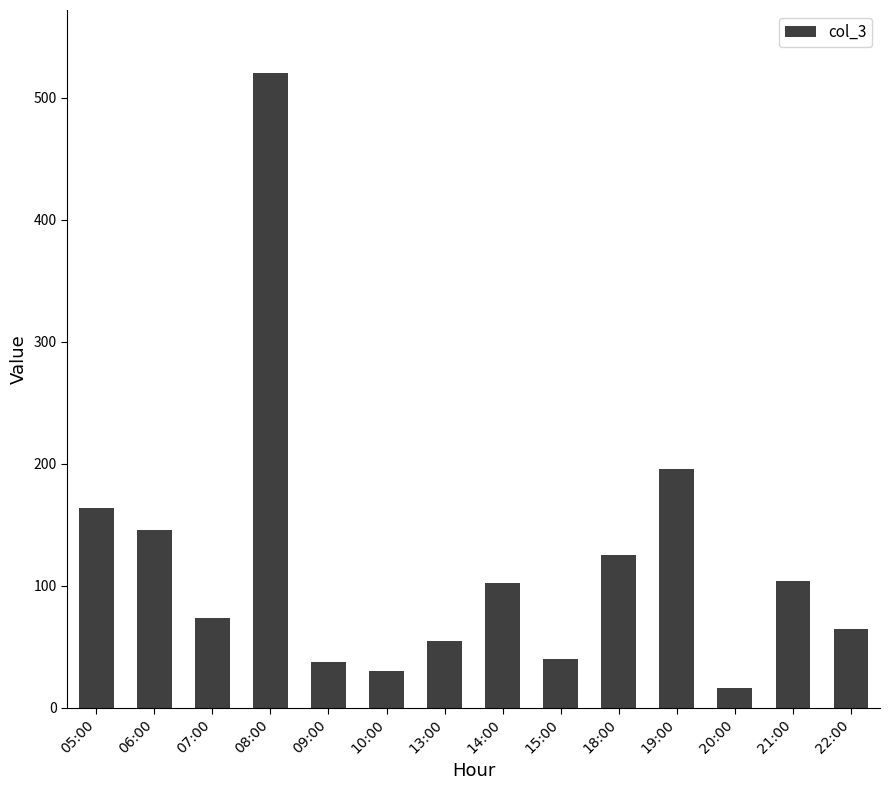

At which category does the chart reach its peak across all series?

08:00